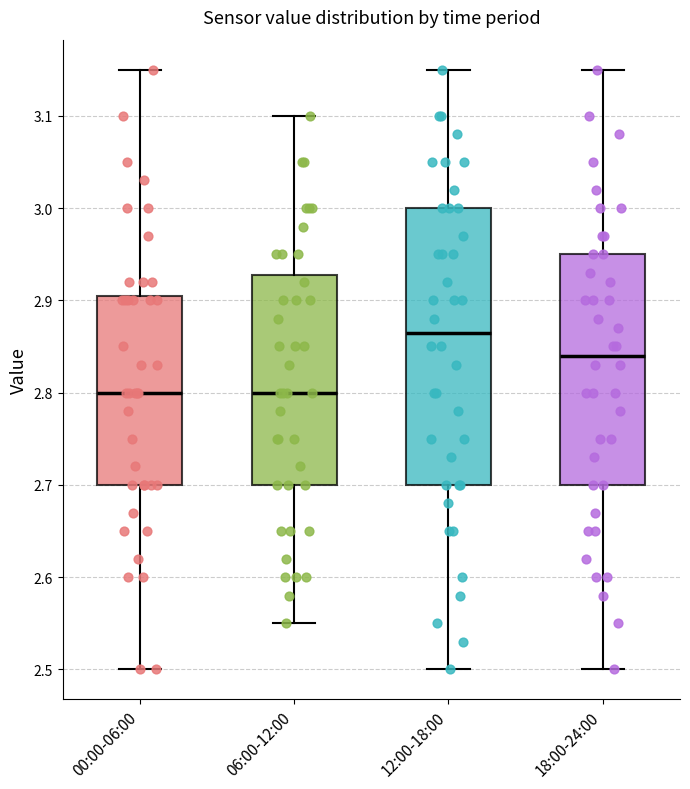

Where is the upper edge of the box for 12:00-18:00 on the y-axis? The values are not printed on the chart, so give them approximately, as read against the axis.

3.00